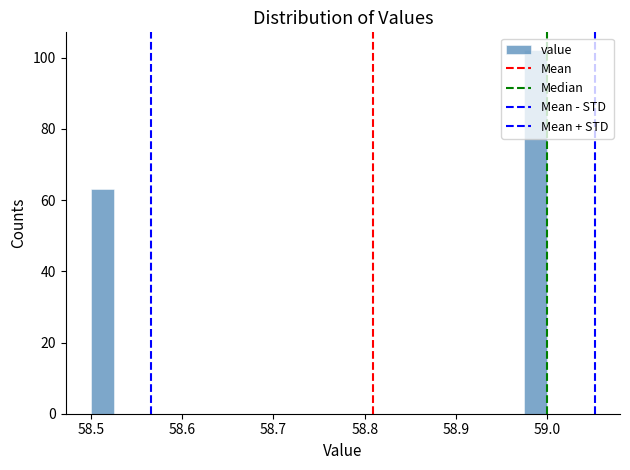

Read against the x-axis, roughly where is the centre of the tallest bar?

58.99